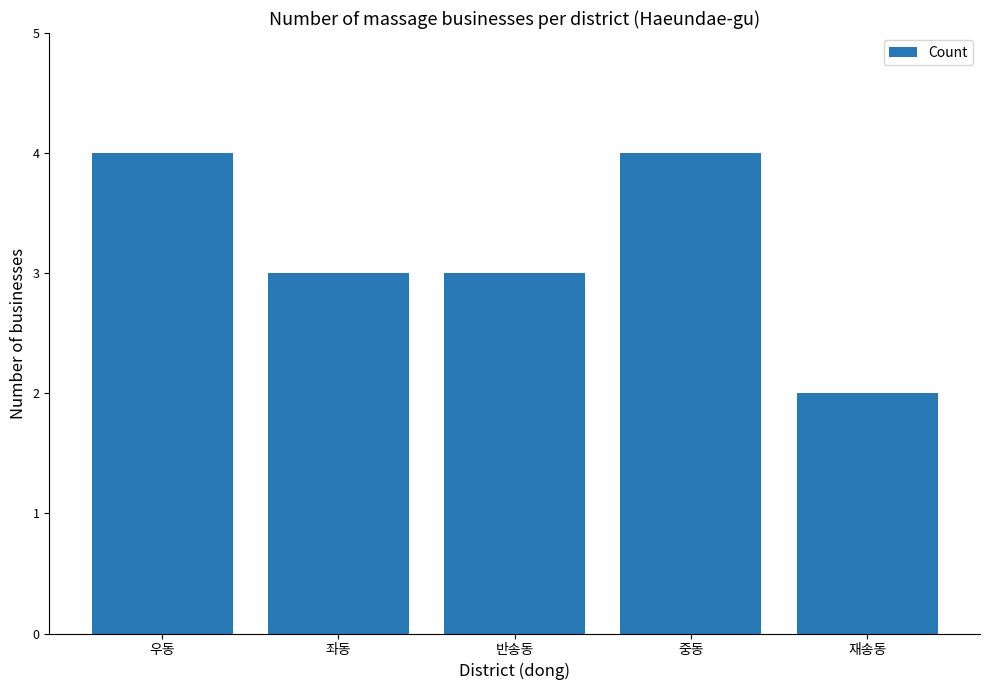

What is the label of the 1st bar from the right?

재송동